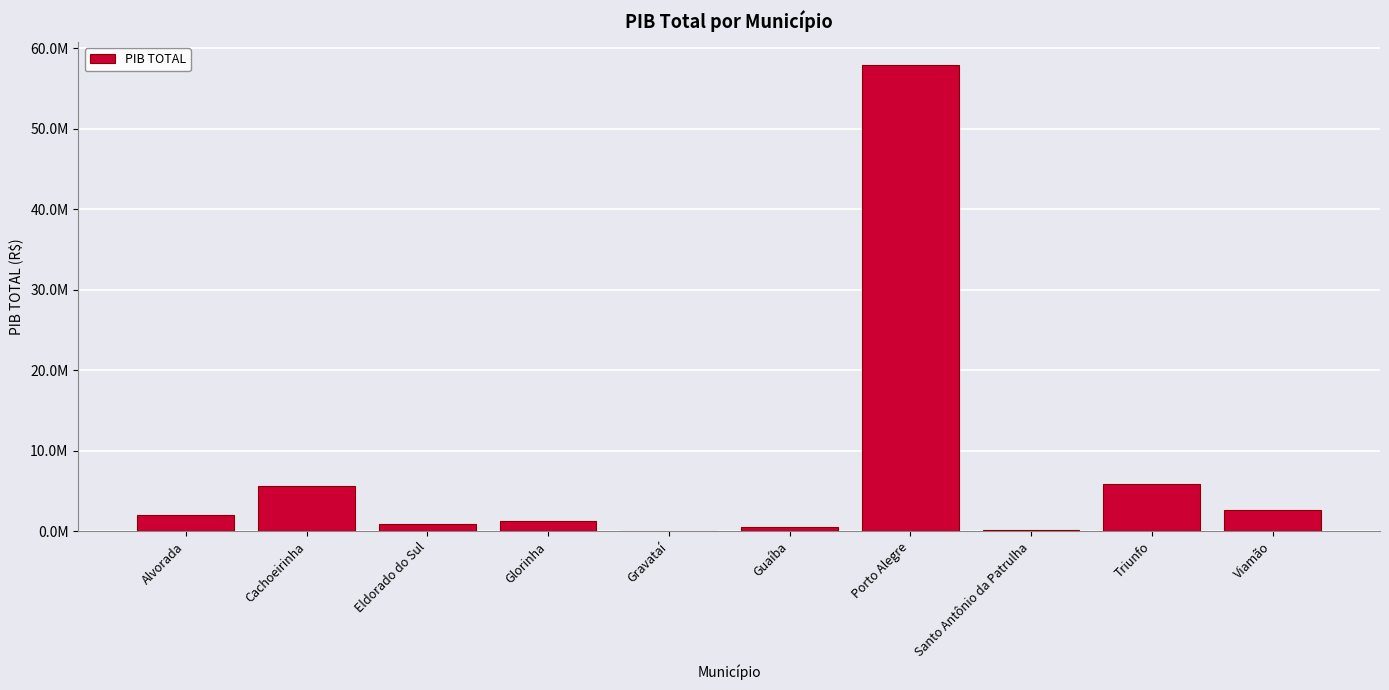

What is the sum of all values?

77330187.9